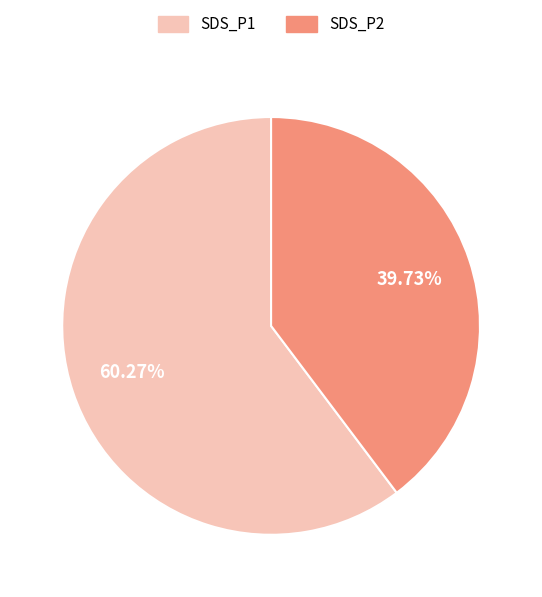

Rank the categories by value from highest to lowest.

SDS_P1, SDS_P2